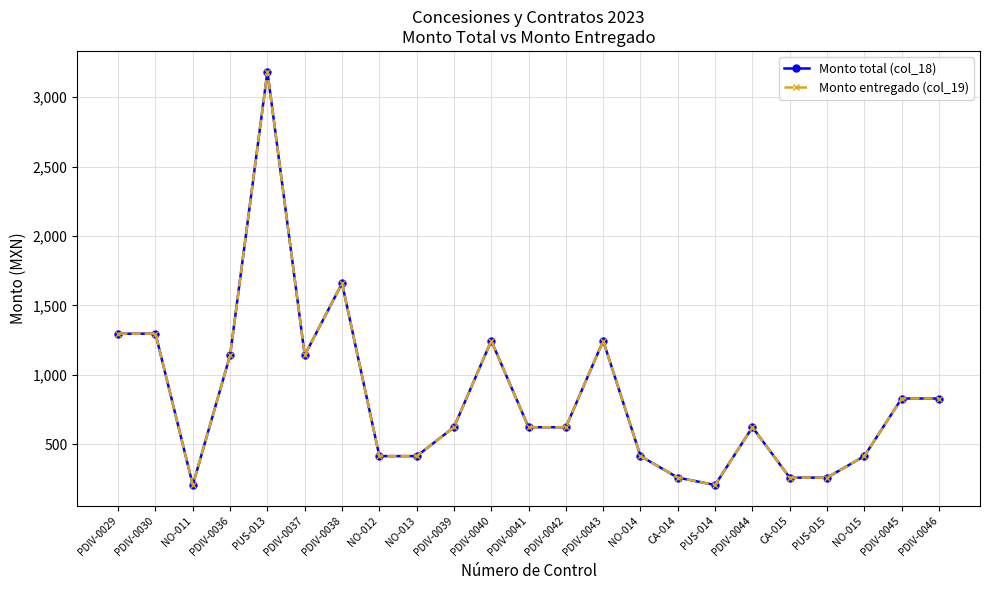

What is the maximum value for Monto total (col_18)?

3185